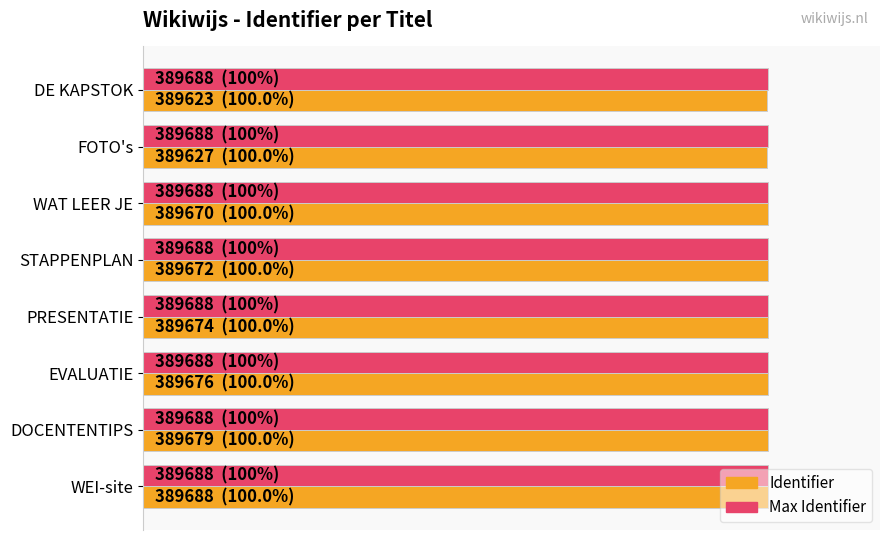

What are all the series names shown in the legend?

Identifier, Max Identifier